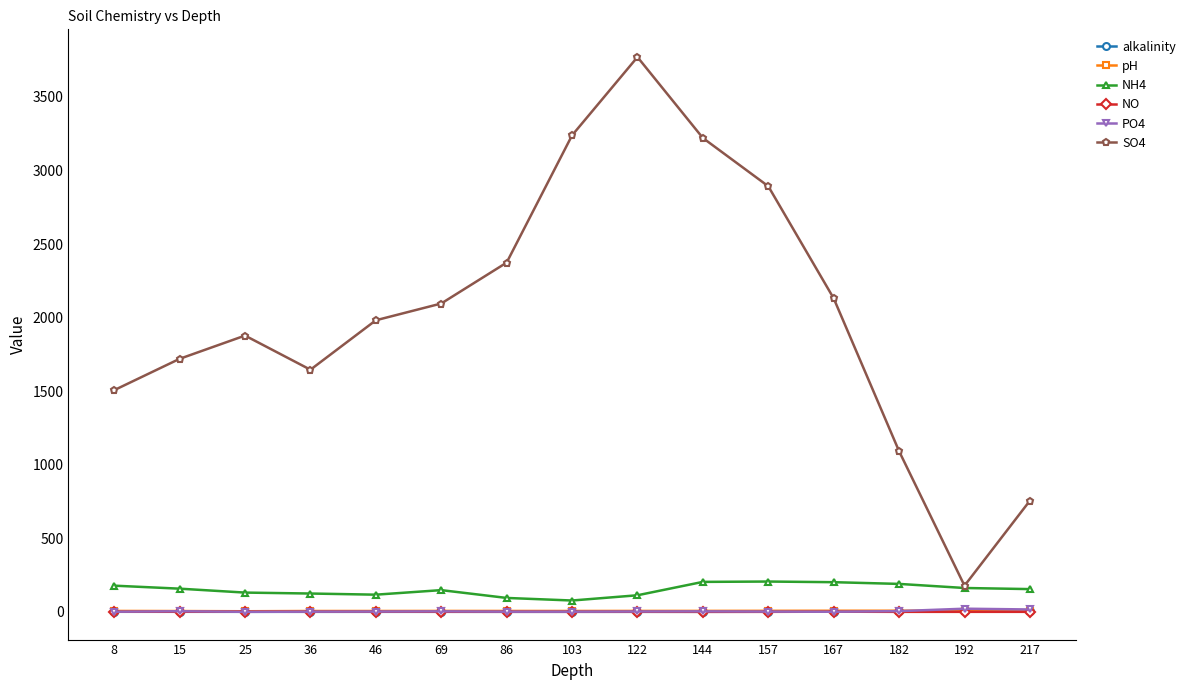

Which series has the largest range (max minus min)?

SO4